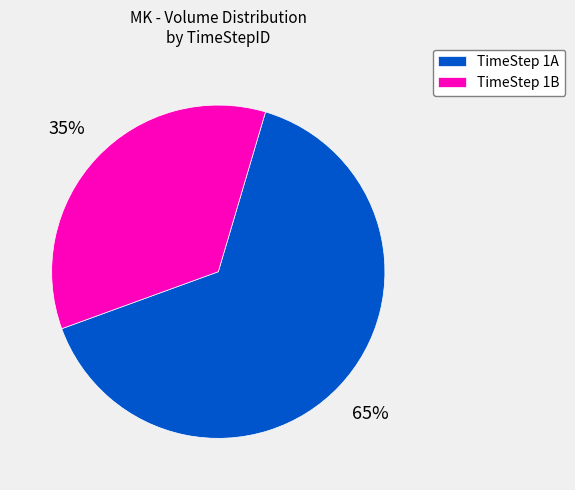

To the nearest percent, what is the average slice percentage?

50%